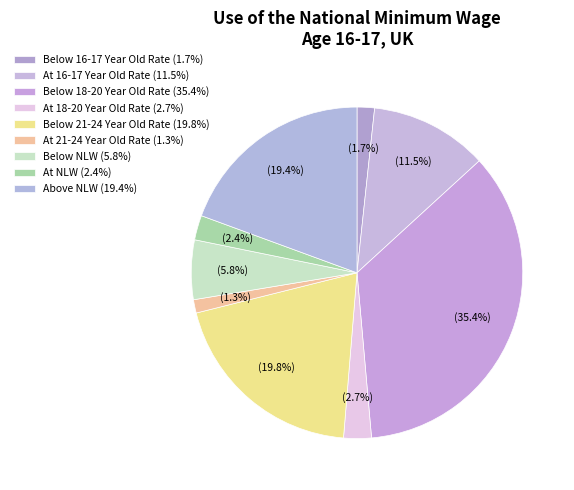

Rank the categories by value from lowest to highest.

At 21-24 Year Old Rate, Below 16-17 Year Old Rate, At NLW, At 18-20 Year Old Rate, Below NLW, At 16-17 Year Old Rate, Above NLW, Below 21-24 Year Old Rate, Below 18-20 Year Old Rate